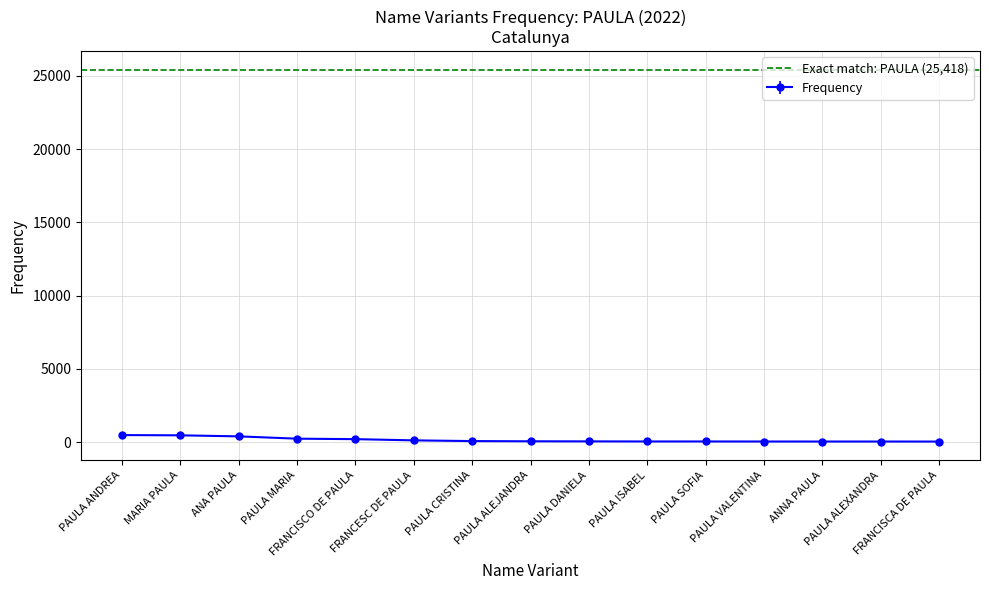

Which category has the highest value across all series?

PAULA ANDREA